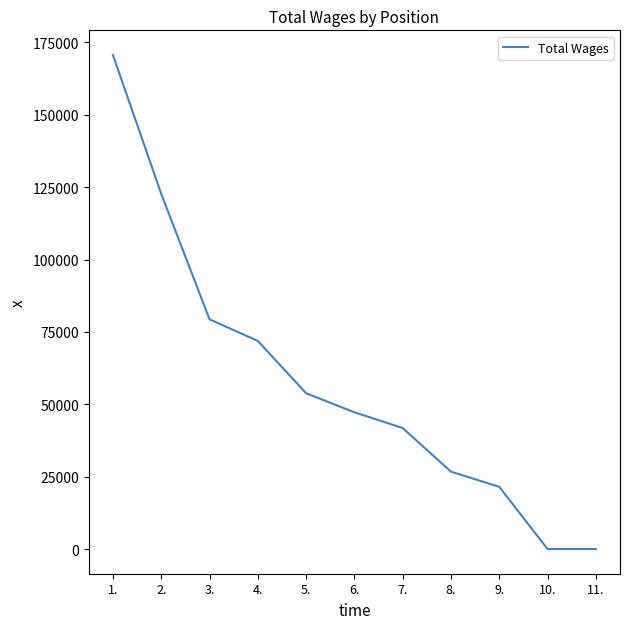

What is the sum of all values?

635634